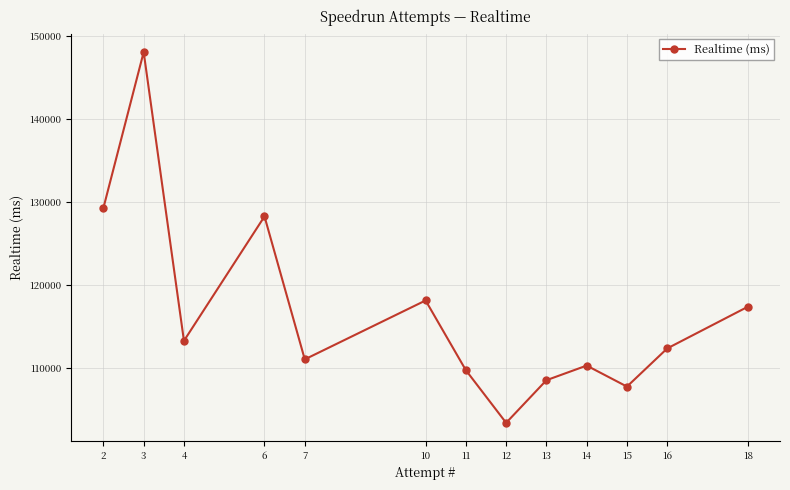

Reading left to right, list all the values displayed in this chart.

2=129322	3=148114	4=113315	6=128307	7=111077	10=118177	11=109772	12=103429	13=108566	14=110330	15=107798	16=112397	18=117417